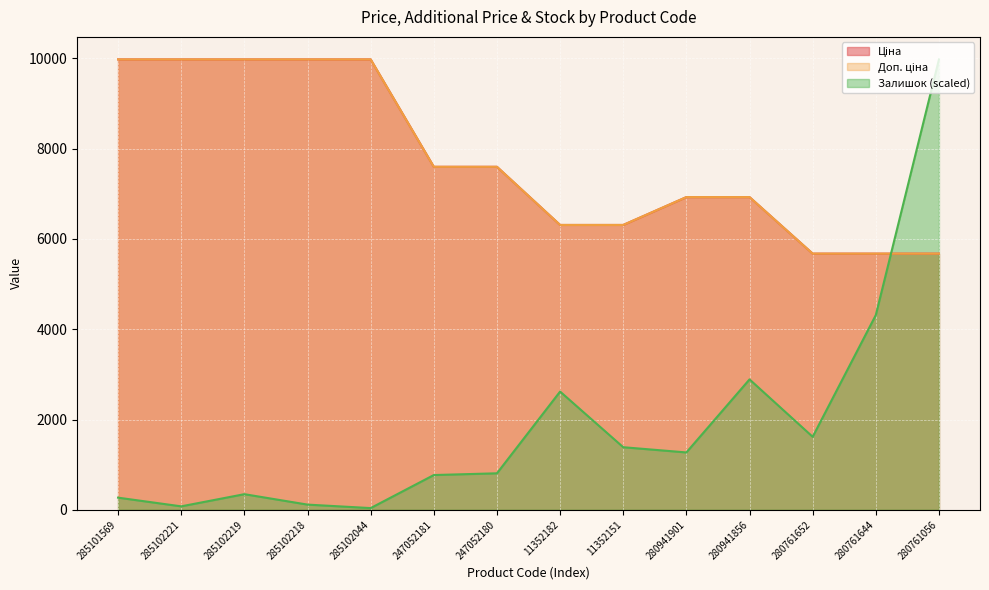

How many values in the Доп. ціна series are below 7596?

7